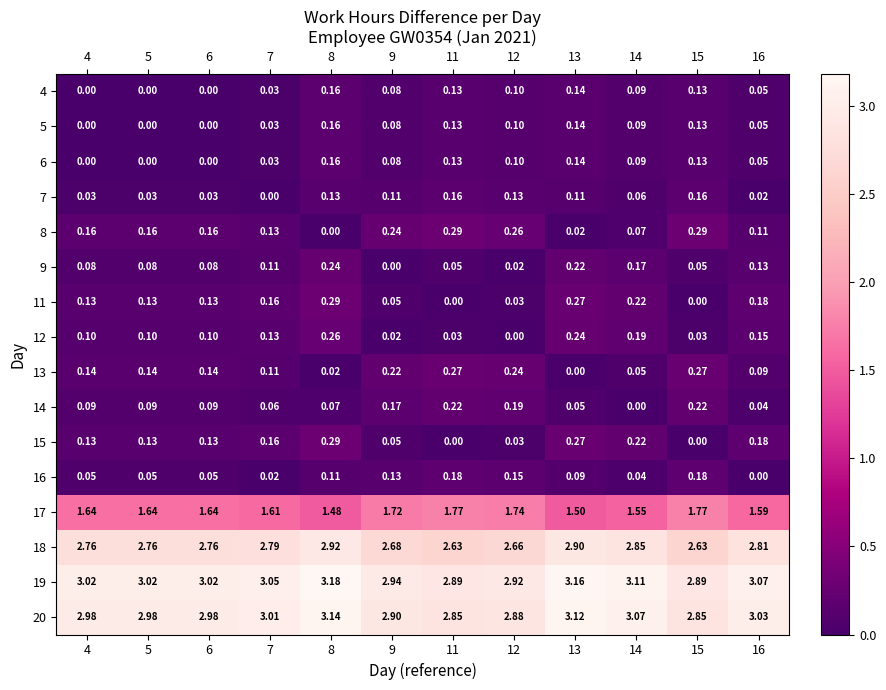

How many categories are shown in the chart?

12